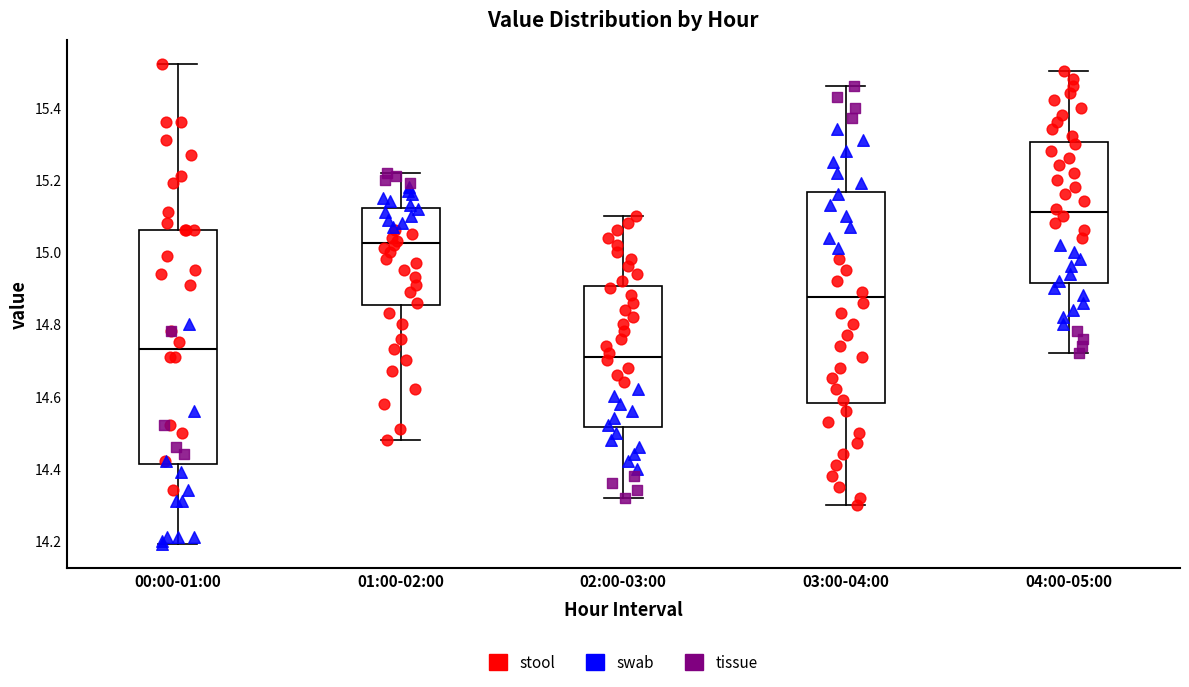

Where does the lower whisker of the box for 02:00-03:00 end on the y-axis? The values are not printed on the chart, so give them approximately, as read against the axis.

14.32